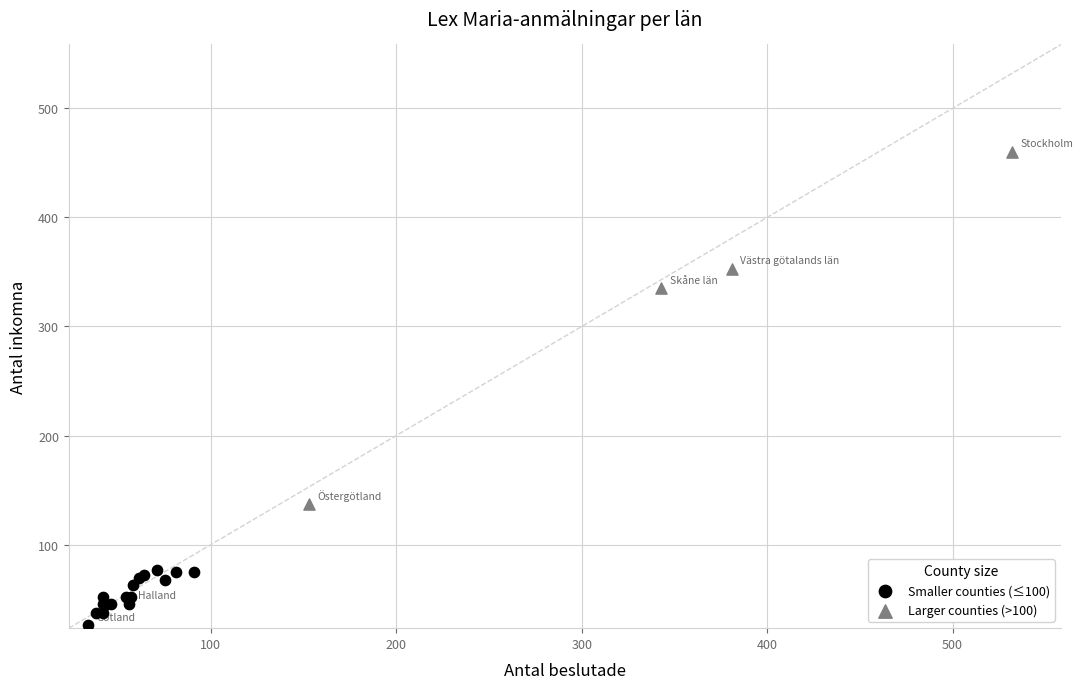

Which series has the widest spread of Y values?

Larger counties (>100)